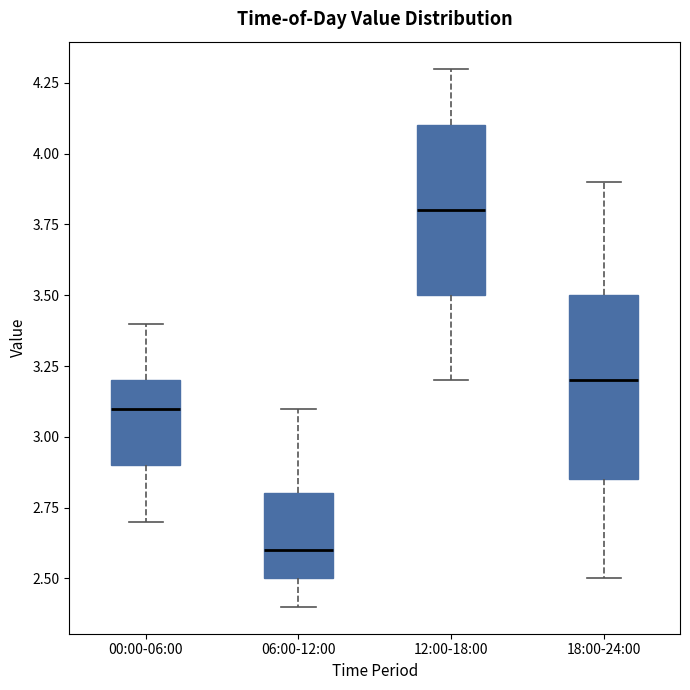

Comparing the boxes themselves (not the whiskers), which one is the tallest?

18:00-24:00